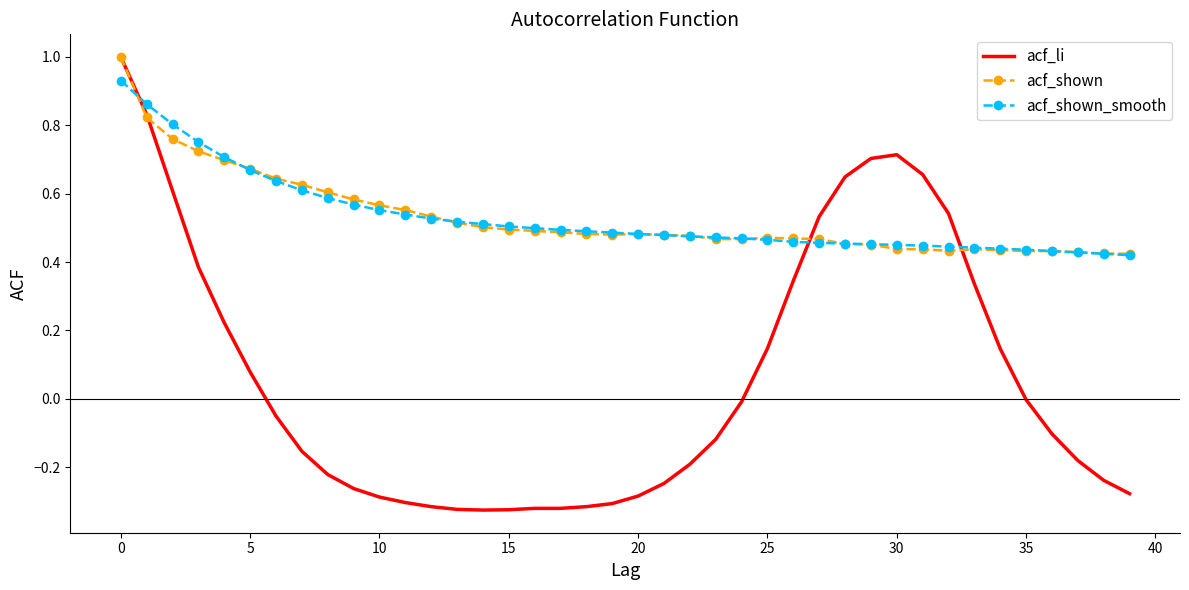

True or false: acf_li and acf_shown_smooth intersect in this chart.

True